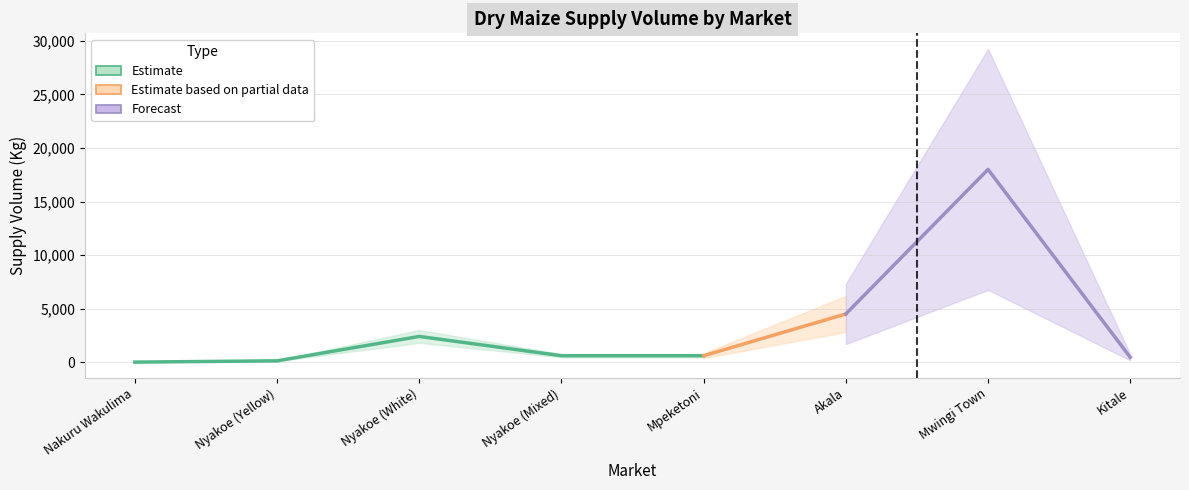

Approximately how many times larger is the value at Kitale compared to Akala?

0.1